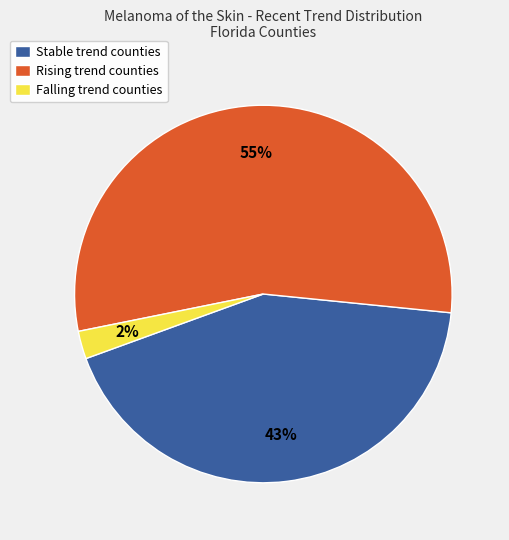

Rank the categories by value from highest to lowest.

Rising trend counties, Stable trend counties, Falling trend counties